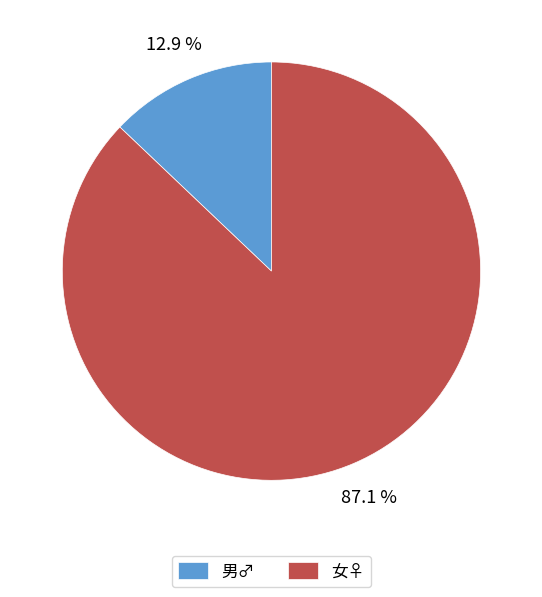

Does 男♂ represent more than half of the total?

No